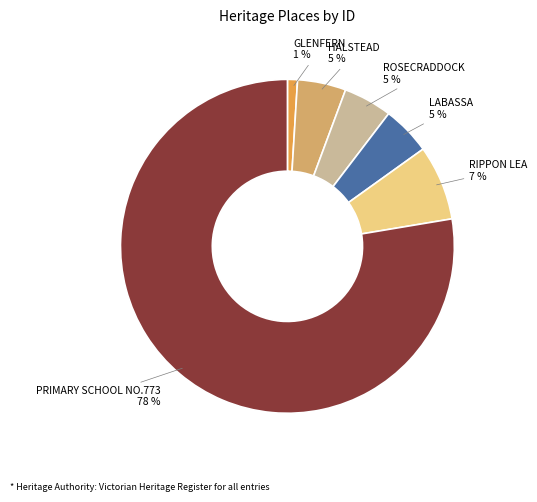

Count the number of slices in the pie.

6